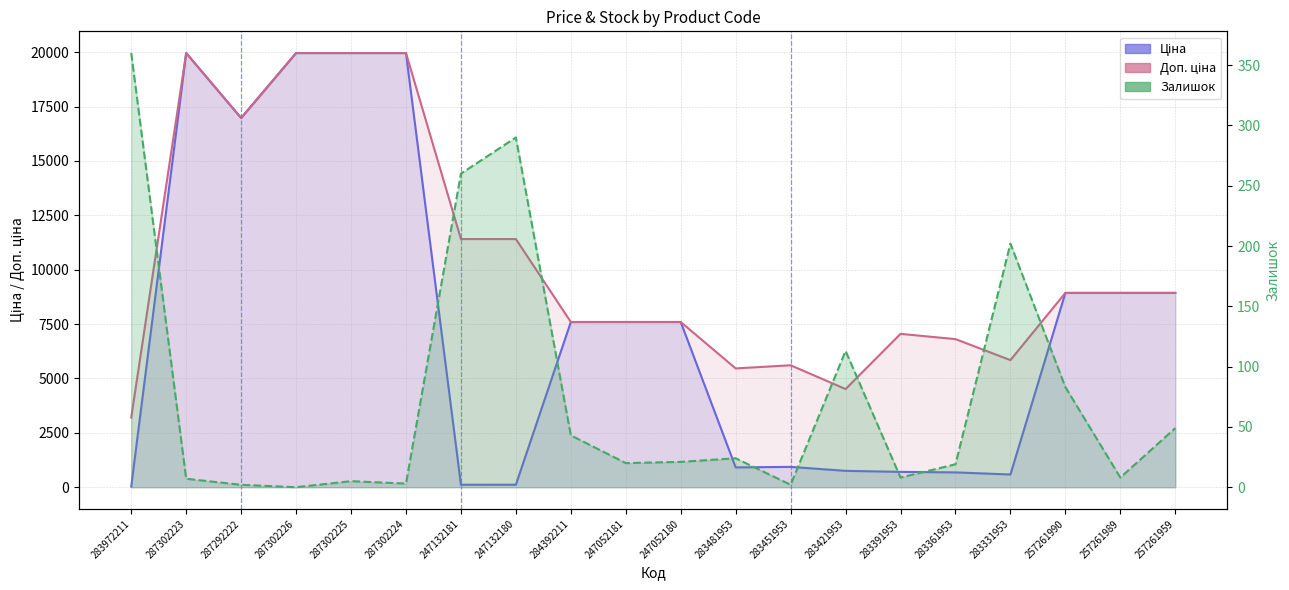

The value of Залишок at 283391953 is 5.5. True or false?

False